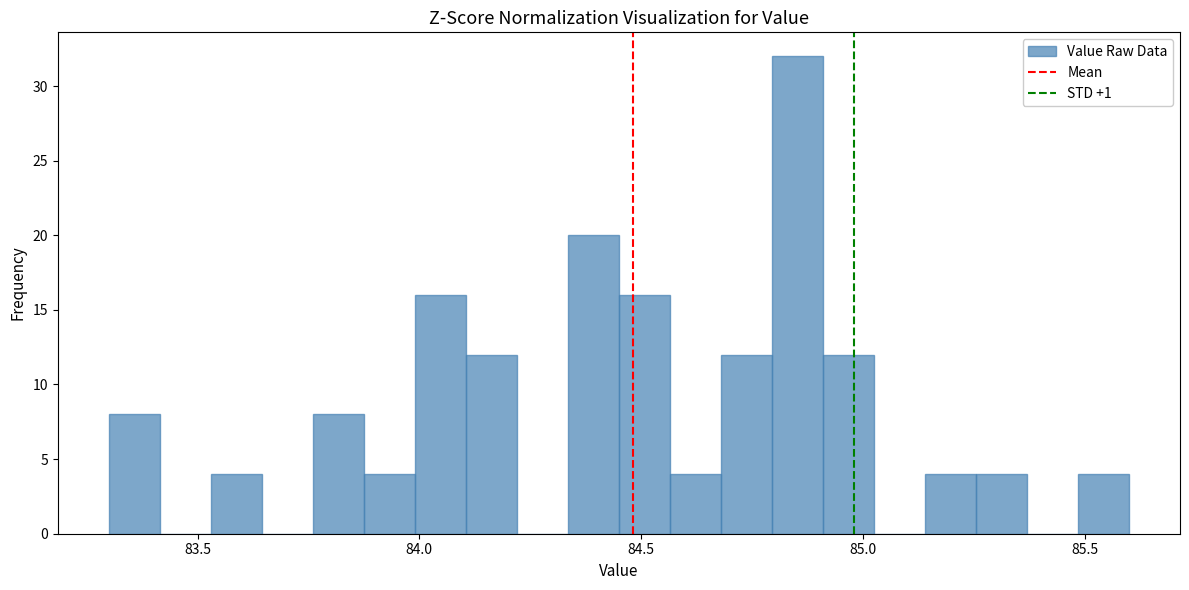

Around what value on the x-axis is the tallest bar? Give the approximate position of its centre, as read against the axis.

84.85